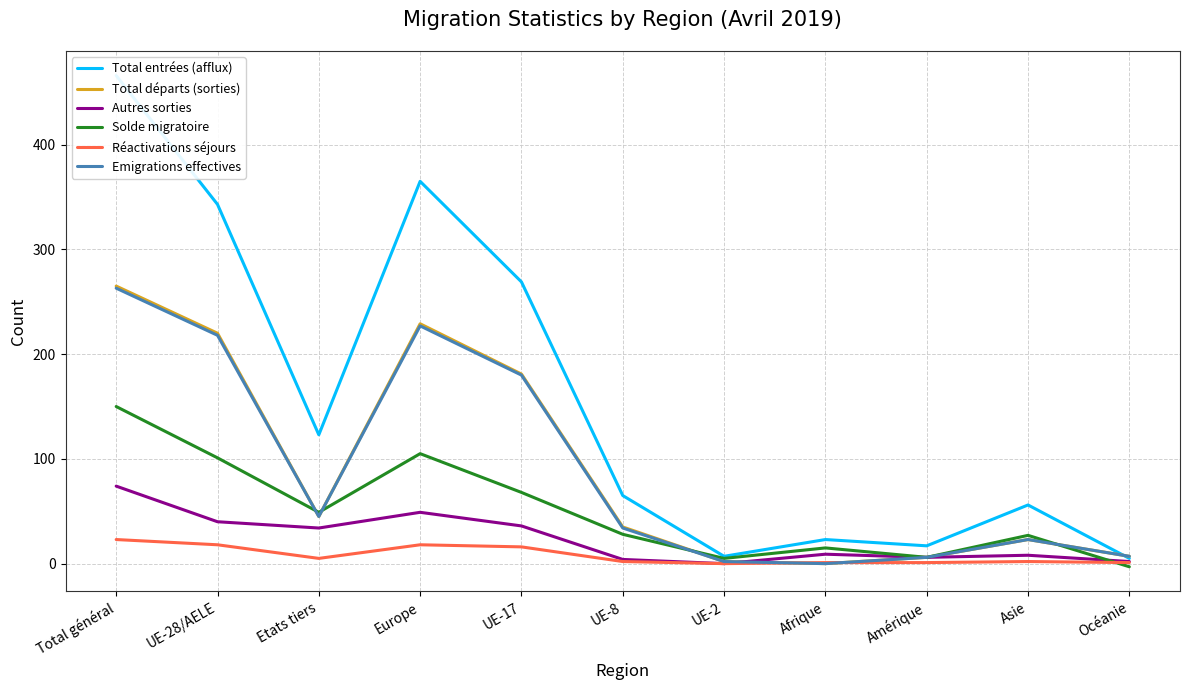

How many intersections are there between Réactivations séjours and Solde migratoire?

1